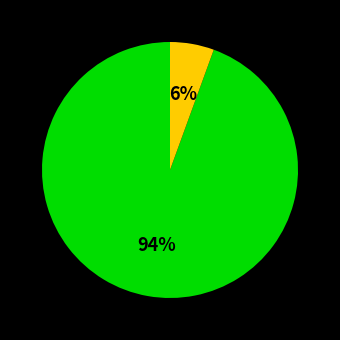

To the nearest percent, what is the average slice percentage?

50%